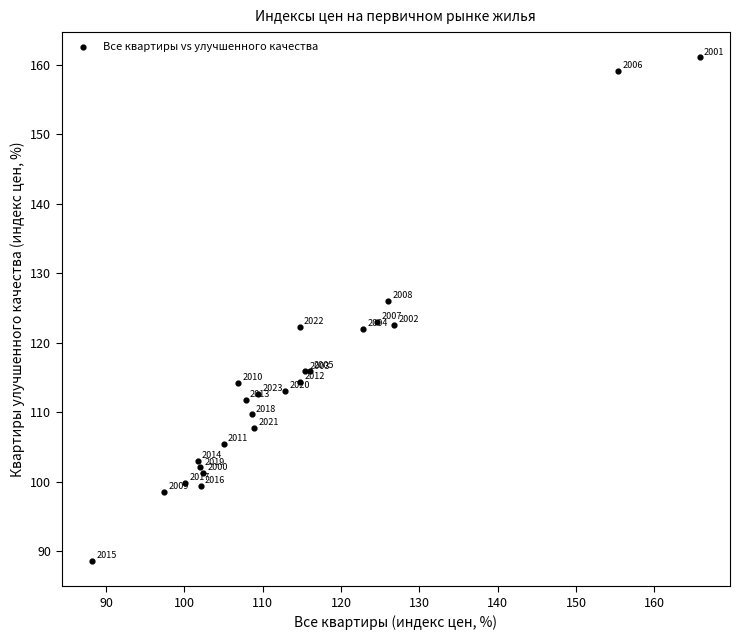

What Y value in the scatter plot is closest to 124?

123.0